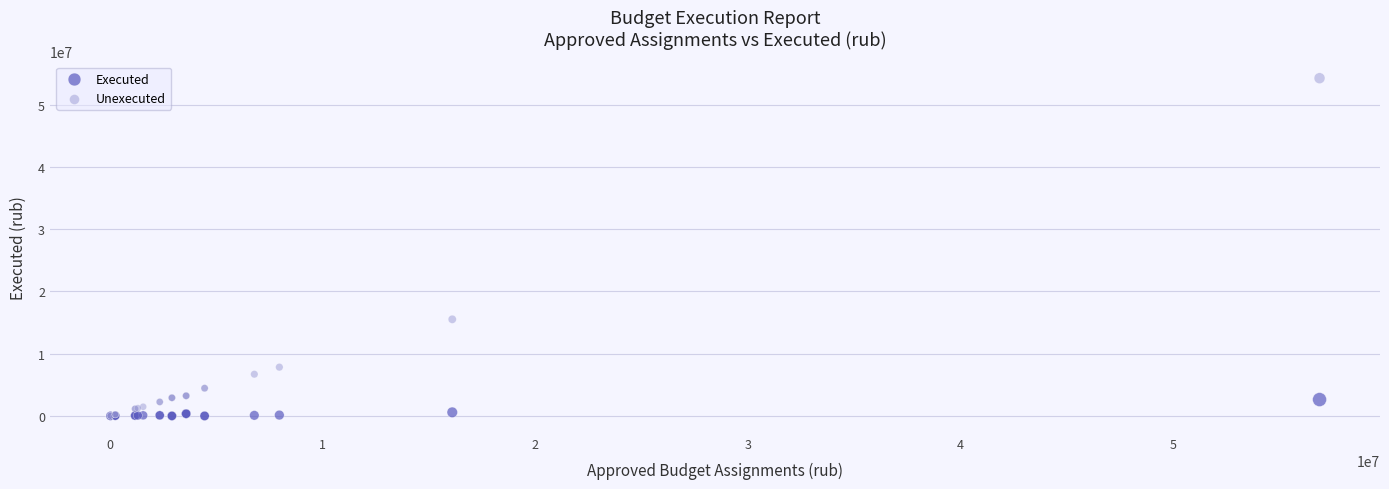

In the Unexecuted series, what Y value is closest to 27136069?

15518222.2